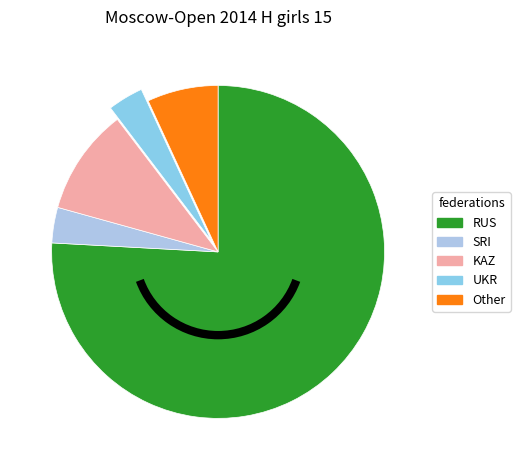

Which slice is the largest?

RUS